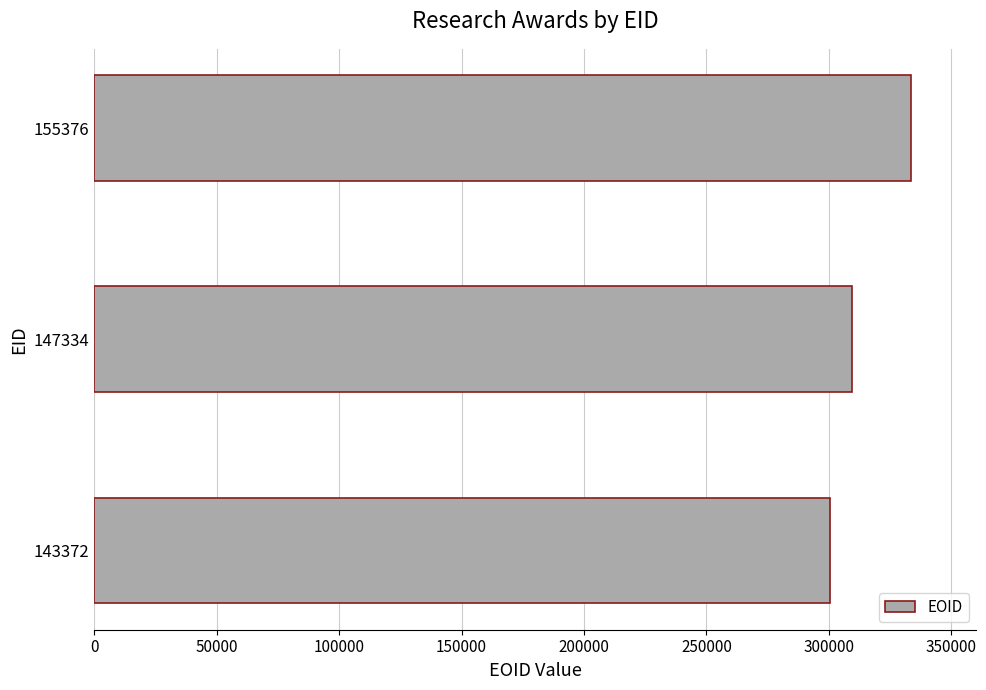

Are the bars grouped side by side (vs. stacked)?

No